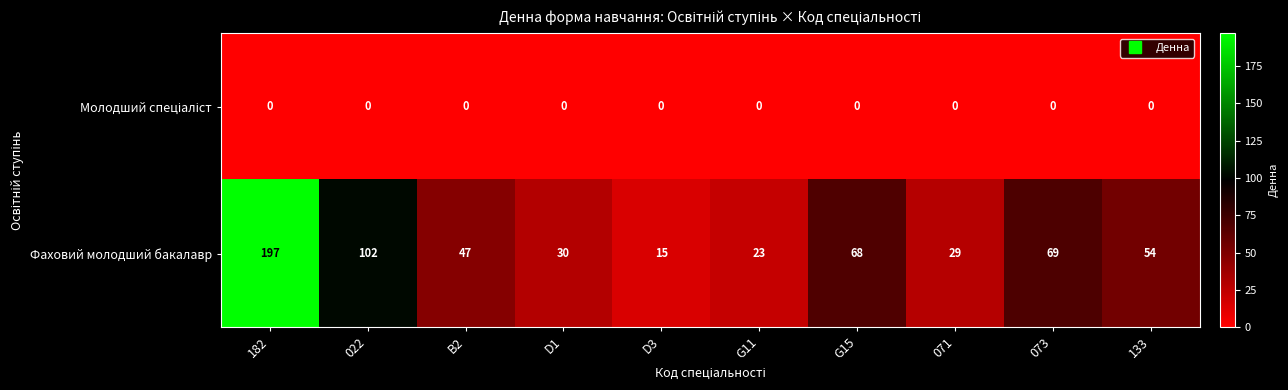

How many series are shown in this chart?

2